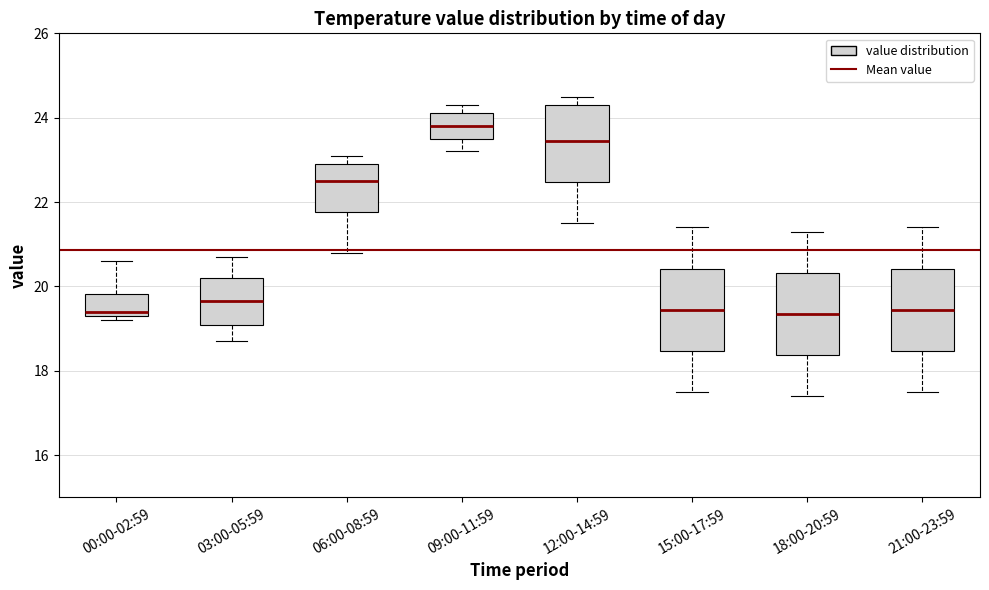

Where is the upper edge of the box for 09:00-11:59 on the y-axis? The values are not printed on the chart, so give them approximately, as read against the axis.

24.2